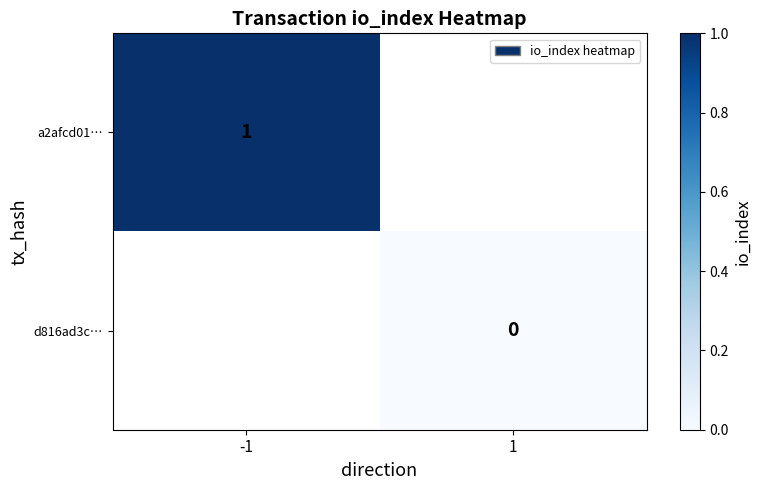

Which has a higher value, -1 or 1?

1